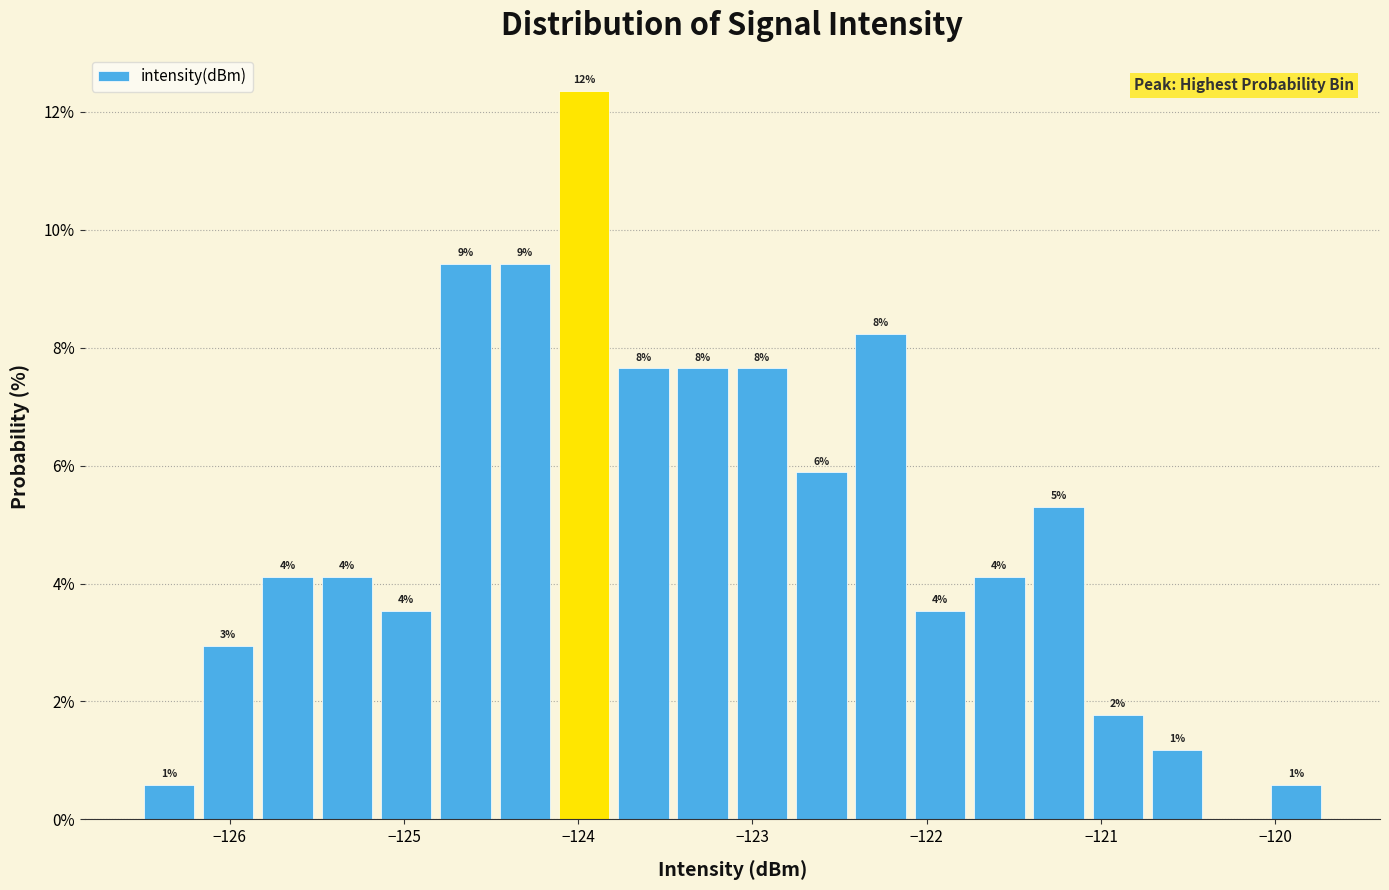

Around what value on the x-axis is the tallest bar? Give the approximate position of its centre, as read against the axis.

-124.0